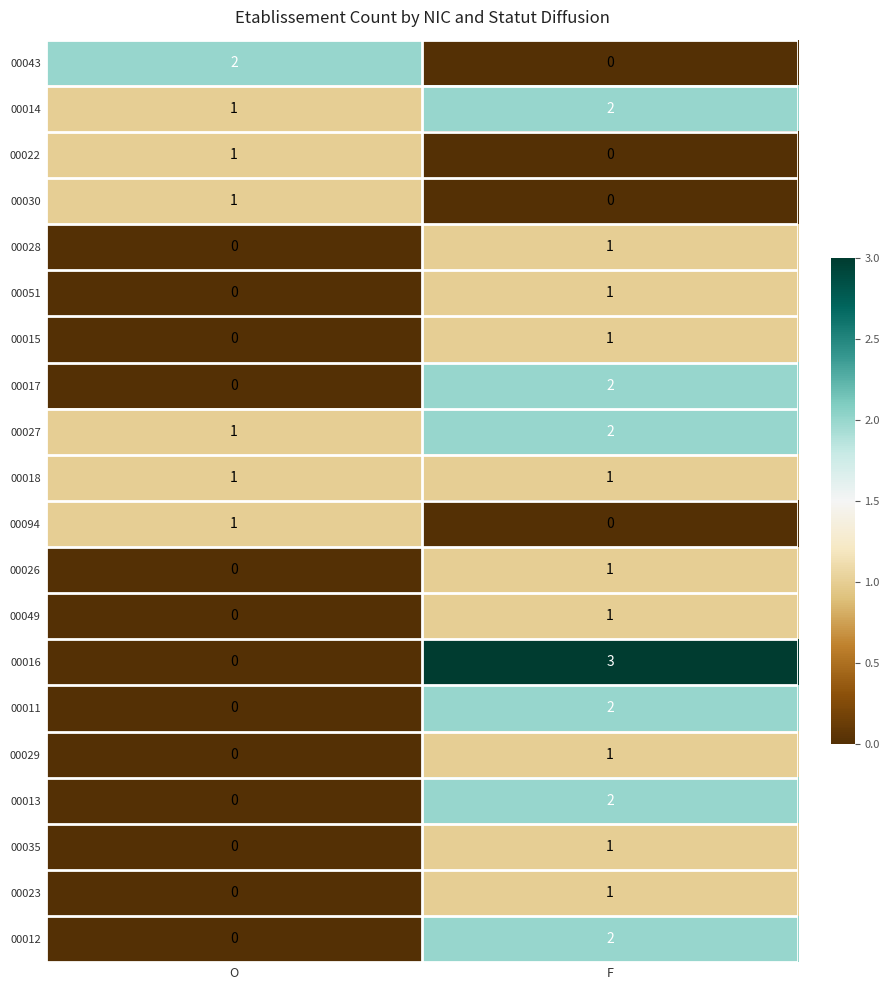

The 00043 series shows 3 at O. True or false?

False